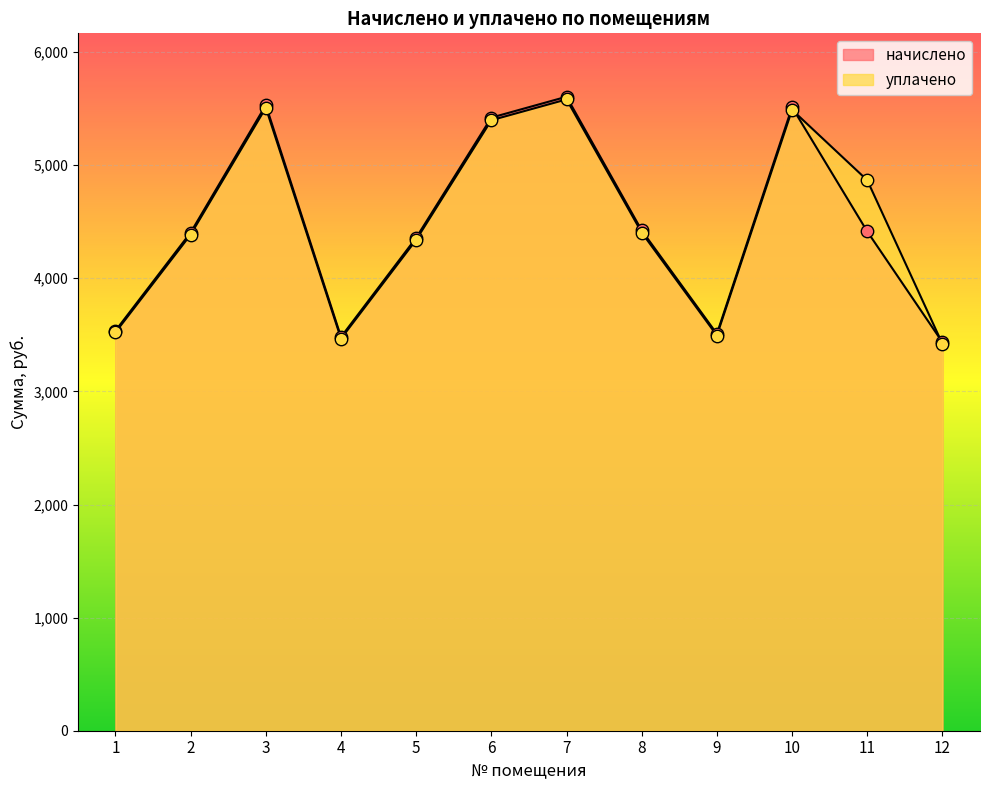

What is the total value across all series at 10?

11002.1